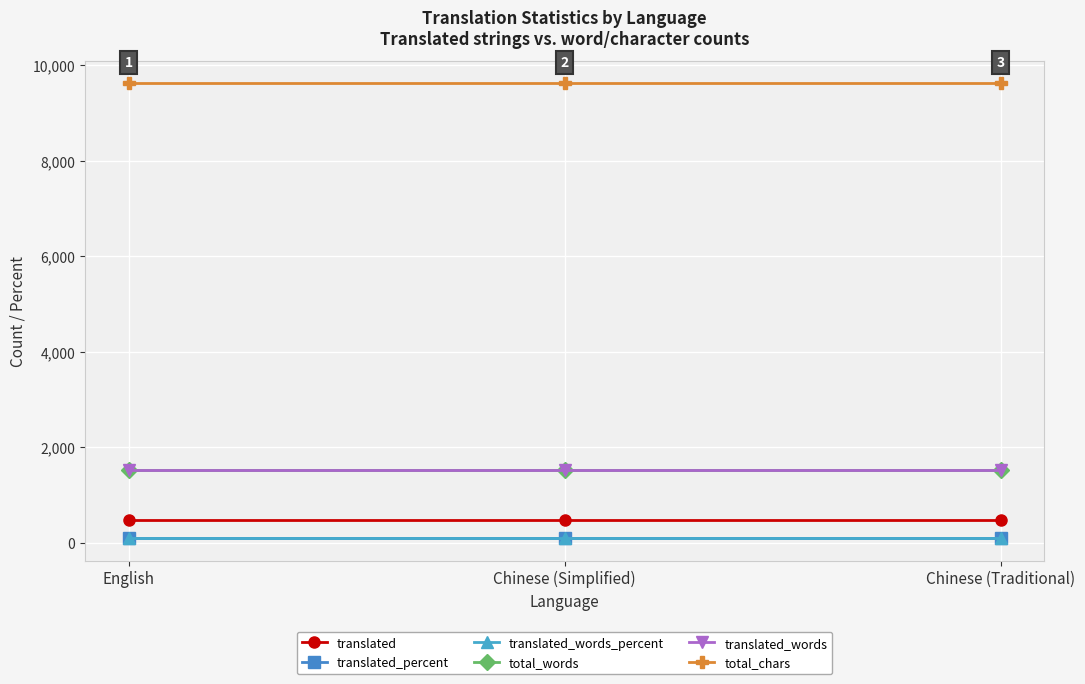

Reading left to right, transcribe all the data shown in this chart.

translated: 467	467	467
translated_percent: 100	100	100
translated_words_percent: 100	100	100
total_words: 1528	1528	1528
translated_words: 1528	1528	1528
total_chars: 9619	9619	9619